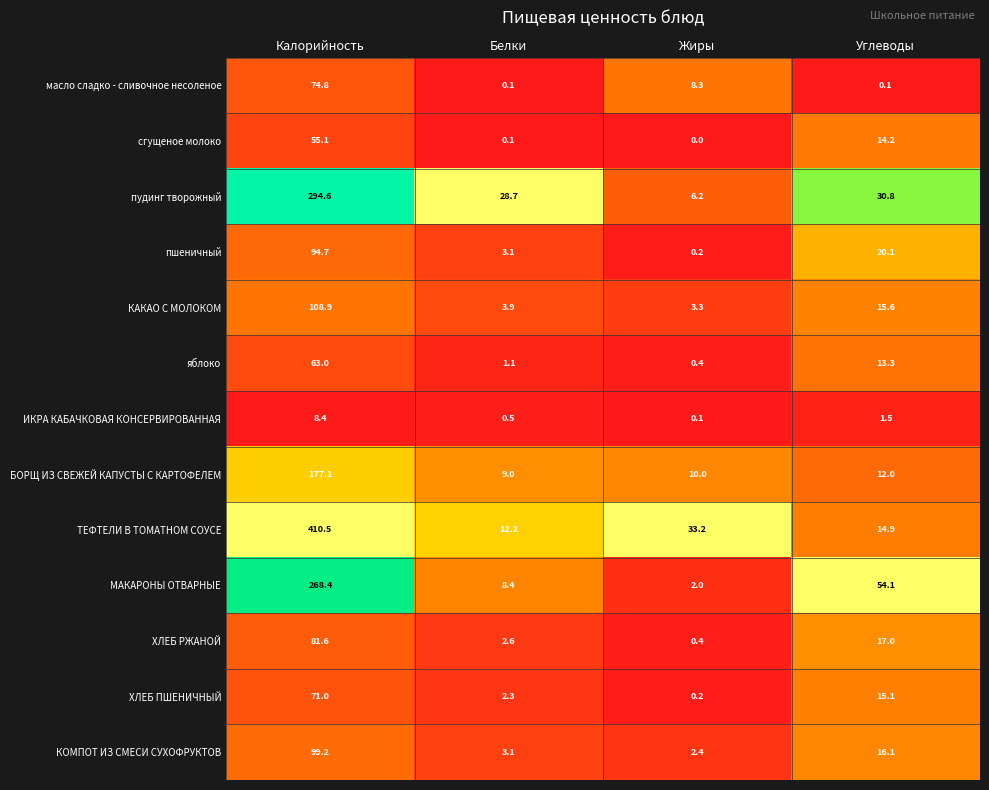

Rank the categories by ХЛЕБ ПШЕНИЧНЫЙ value from highest to lowest.

Калорийность, Углеводы, Белки, Жиры